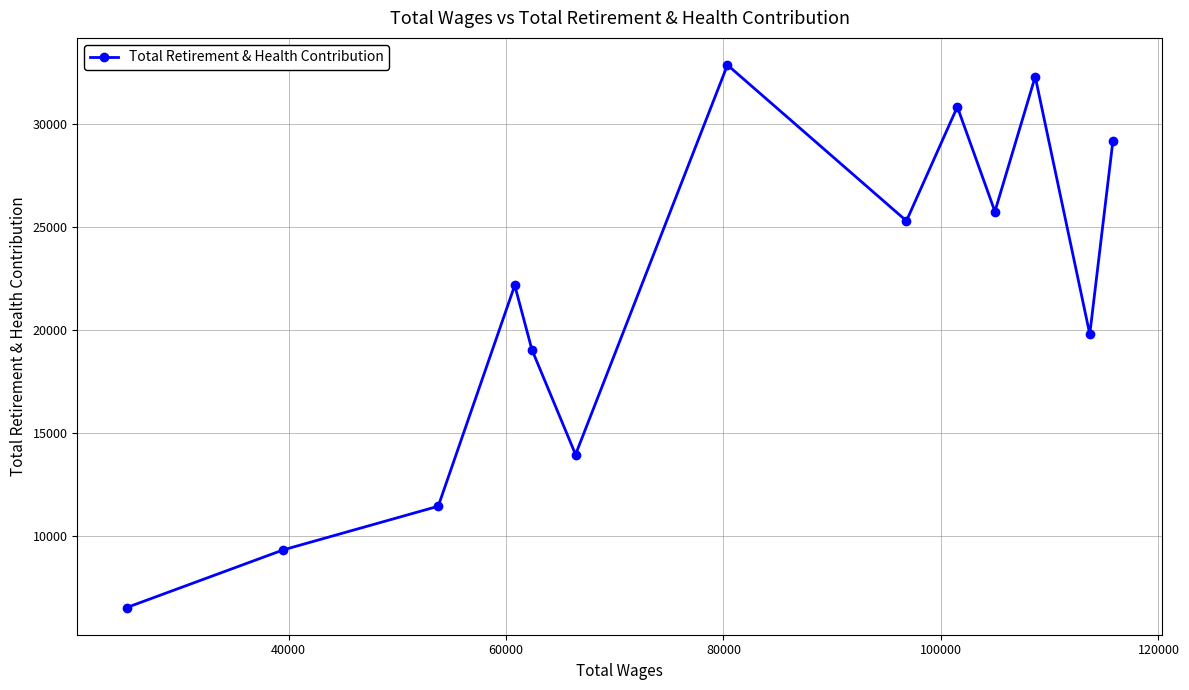

What is the average value?

21399